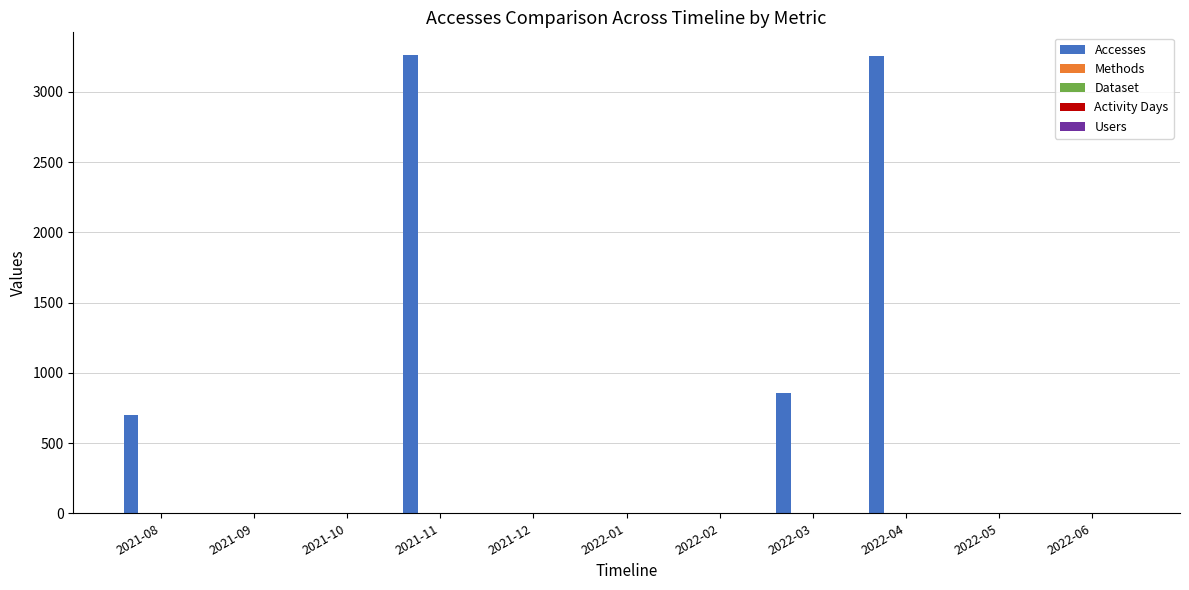

What is the greatest value displayed?

3260